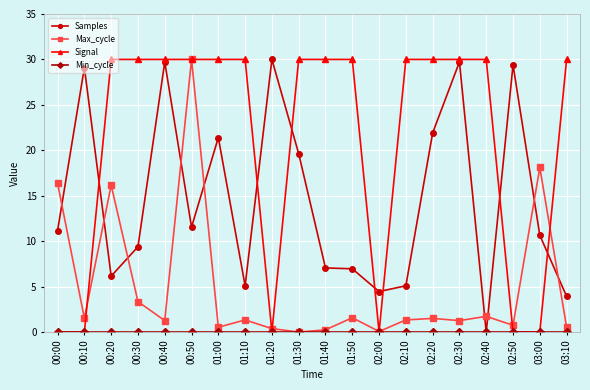

What is the average value of the Samples series?

14.6